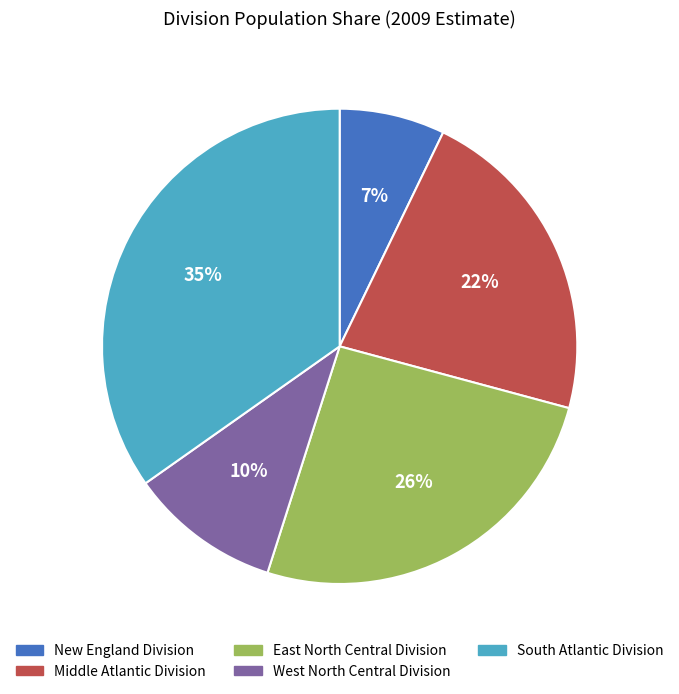

How many slices are in this pie chart?

5